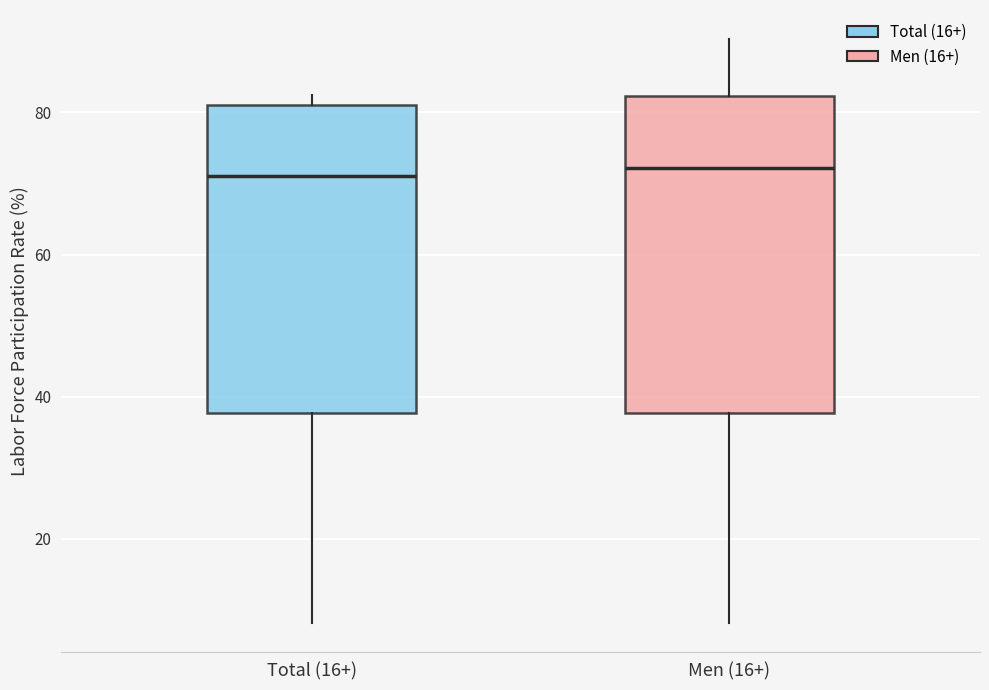

Reading left to right, transcribe this box plot: for each box, give where its median line is, the range the box spans, and where its two whiskers end, as read against the y-axis. The values are not printed on the chart, so give them approximately, as read against the axis.

Total (16+): median 72, box 38 to 80, whiskers 8 to 82
Men (16+): median 72, box 38 to 82, whiskers 8 to 90